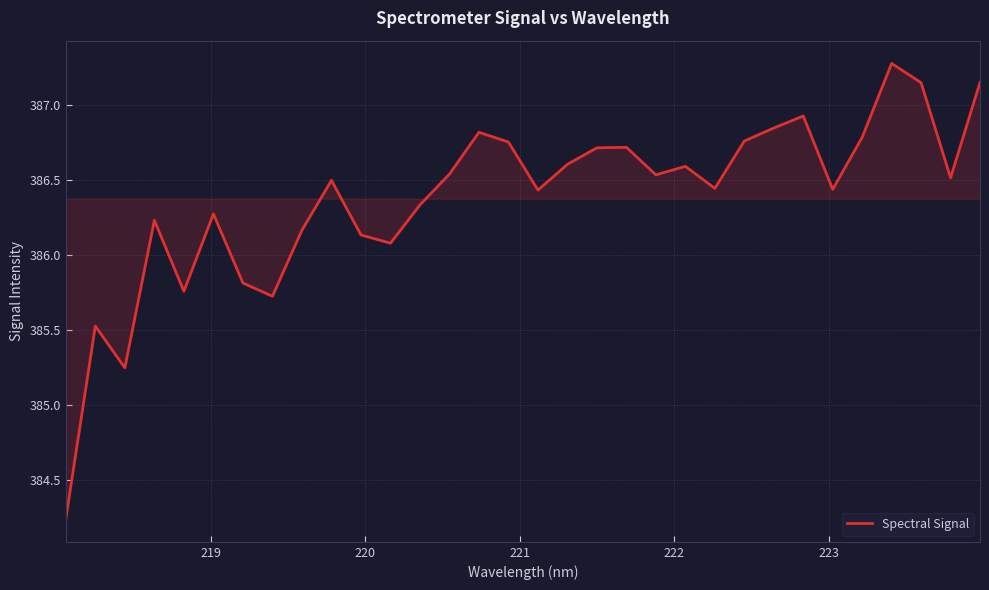

What is the greatest value displayed?

387.3